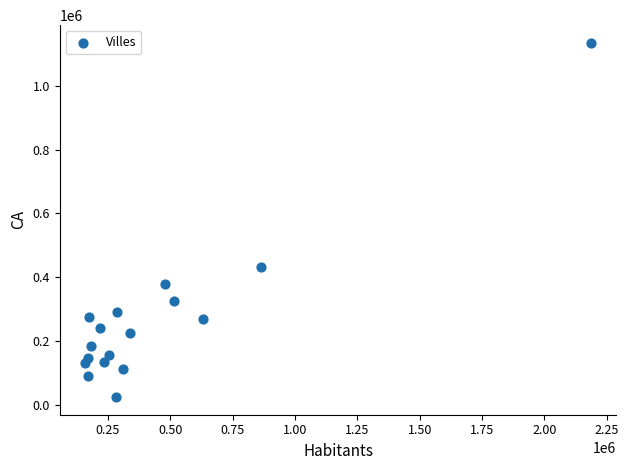

What Y value in the scatter plot is closest to 579430?

432600